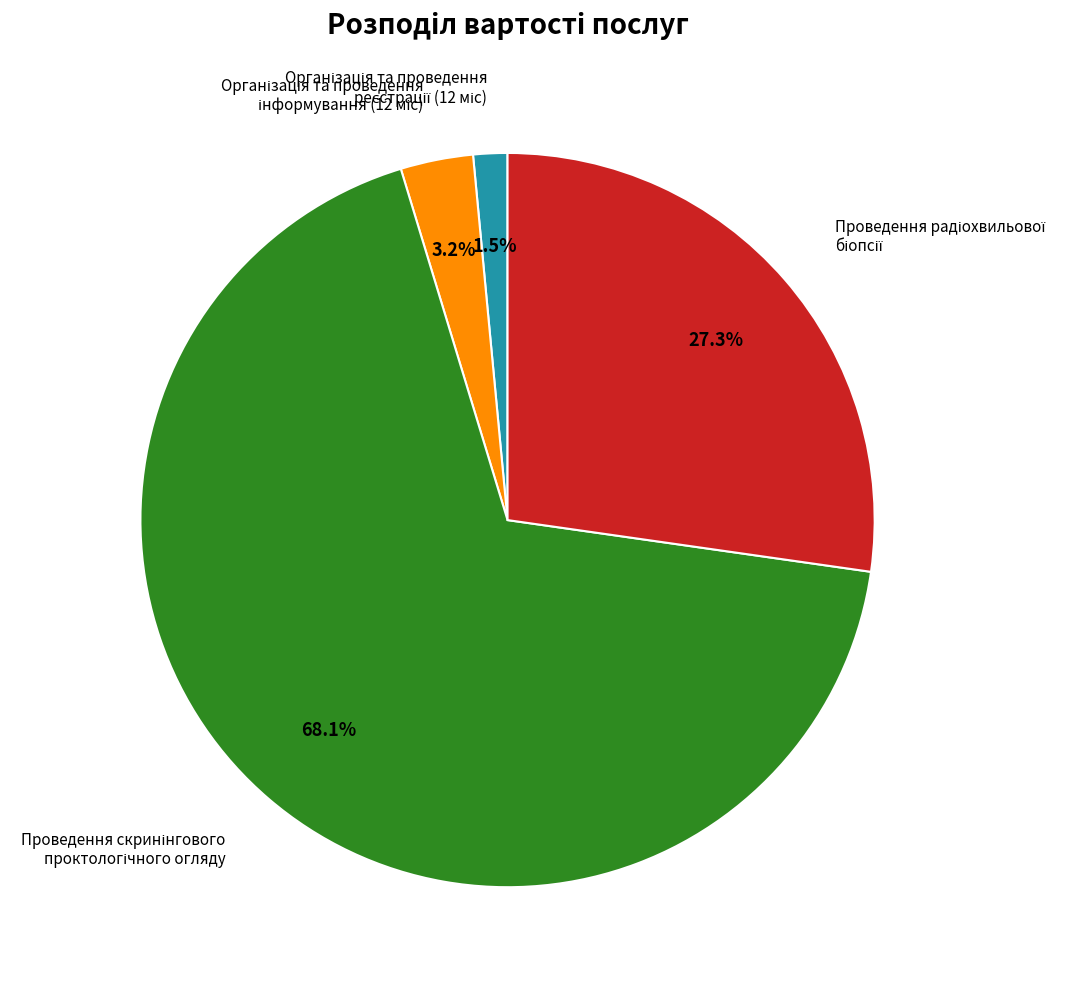

How many segments does this pie chart have?

4